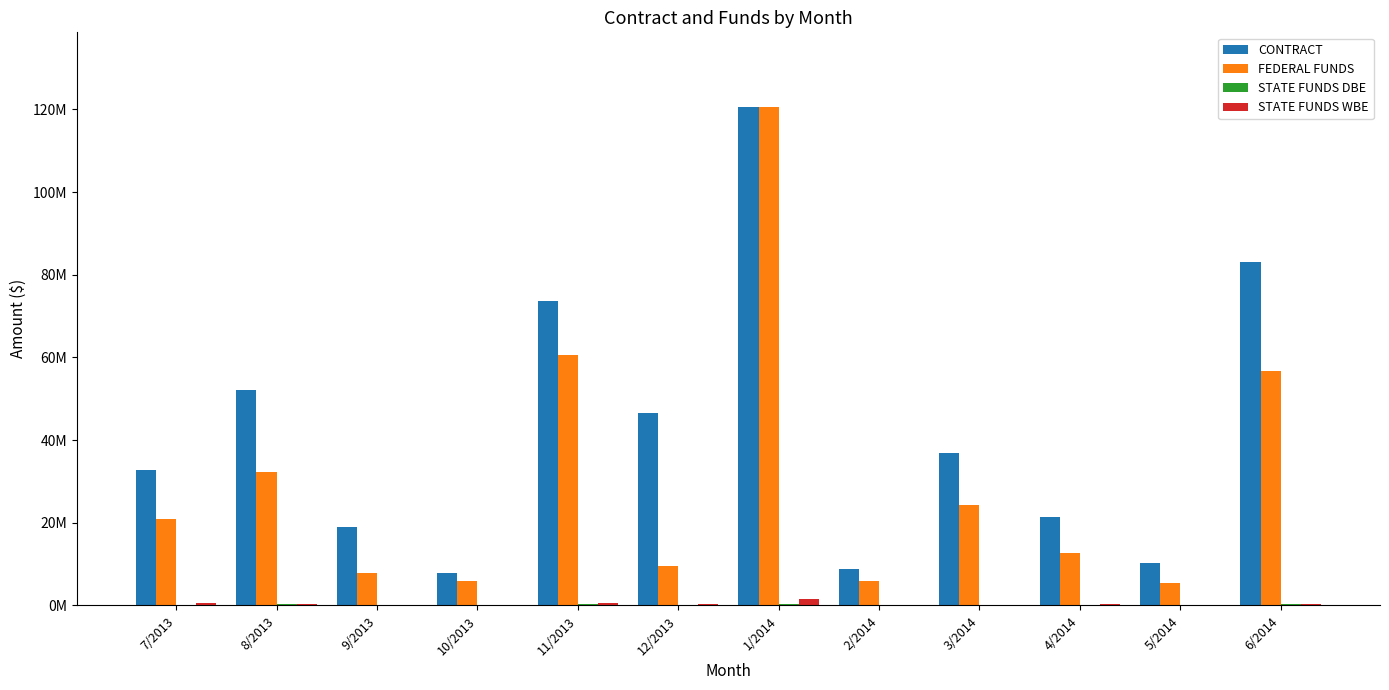

Reading left to right, what are all the values shown in this chart?

CONTRACT: 7/2013=32726542.1	8/2013=52071724.5	9/2013=18948736.1	10/2013=7731338.9	11/2013=73712003.0	12/2013=46621495.3	1/2014=120548986.0	2/2014=8799001.4	3/2014=36945109.6	4/2014=21397738.2	5/2014=10208715.8	6/2014=83186611.5
FEDERAL FUNDS: 7/2013=20802499.6	8/2013=32220400.2	9/2013=7848837.6	10/2013=5932938.5	11/2013=60522284.2	12/2013=9435486.9	1/2014=120548986.0	2/2014=5969951.2	3/2014=24353488.2	4/2014=12570491.0	5/2014=5467695.2	6/2014=56632701.0
STATE FUNDS DBE: 7/2013=70326.2	8/2013=340375.5	9/2013=45343.1	10/2013=0.0	11/2013=277700.5	12/2013=4480.0	1/2014=350705.2	2/2014=9534.8	3/2014=11908.4	4/2014=7563.0	5/2014=18405.0	6/2014=349780.9
STATE FUNDS WBE: 7/2013=537844.8	8/2013=356400.5	9/2013=112184.1	10/2013=0.0	11/2013=630968.9	12/2013=290868.6	1/2014=1616105.4	2/2014=208569.1	3/2014=89495.1	4/2014=360633.0	5/2014=46024.2	6/2014=379481.6